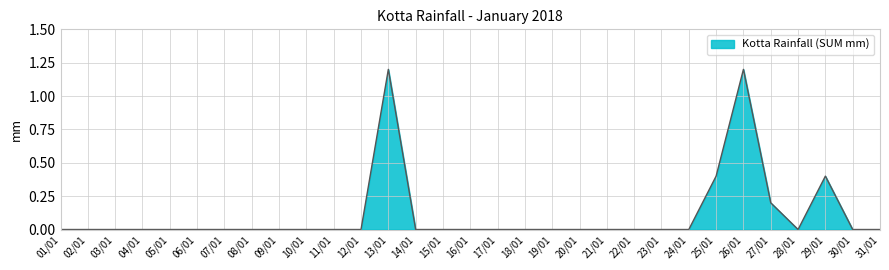

What is the difference between the maximum and minimum values?

1.2